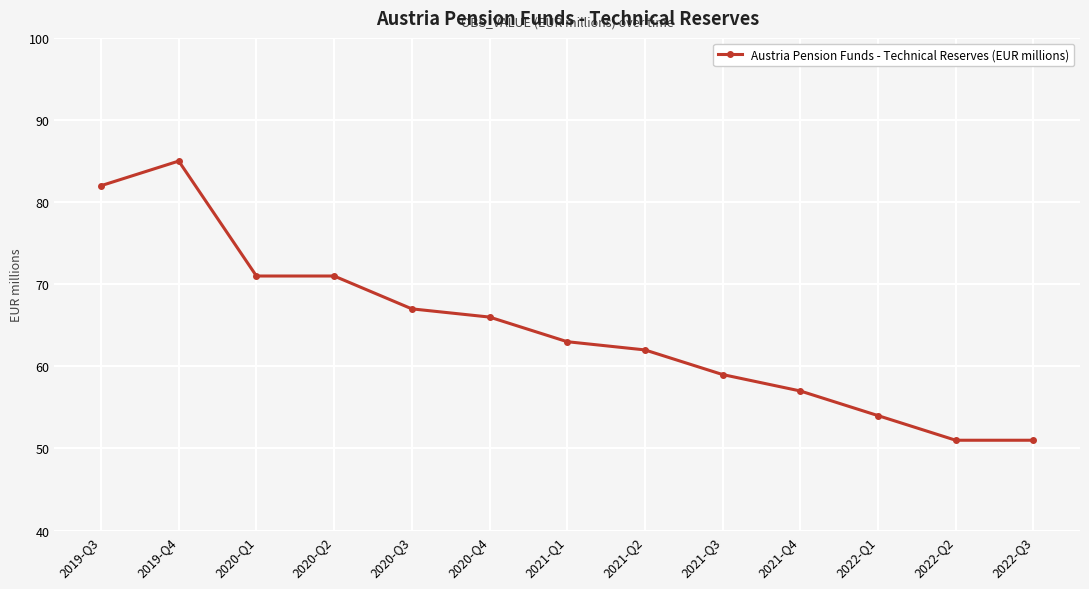

Where is the first local maximum?

2019-Q4